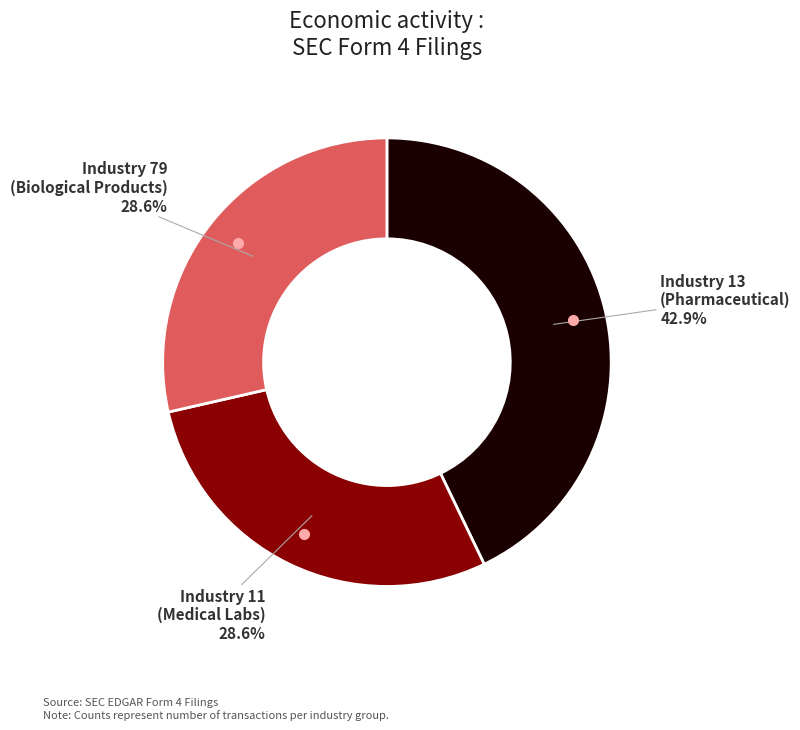

What is the ratio of the value at Industry 13 (Pharmaceutical) to the value at Industry 11 (Medical Labs)?

1.5